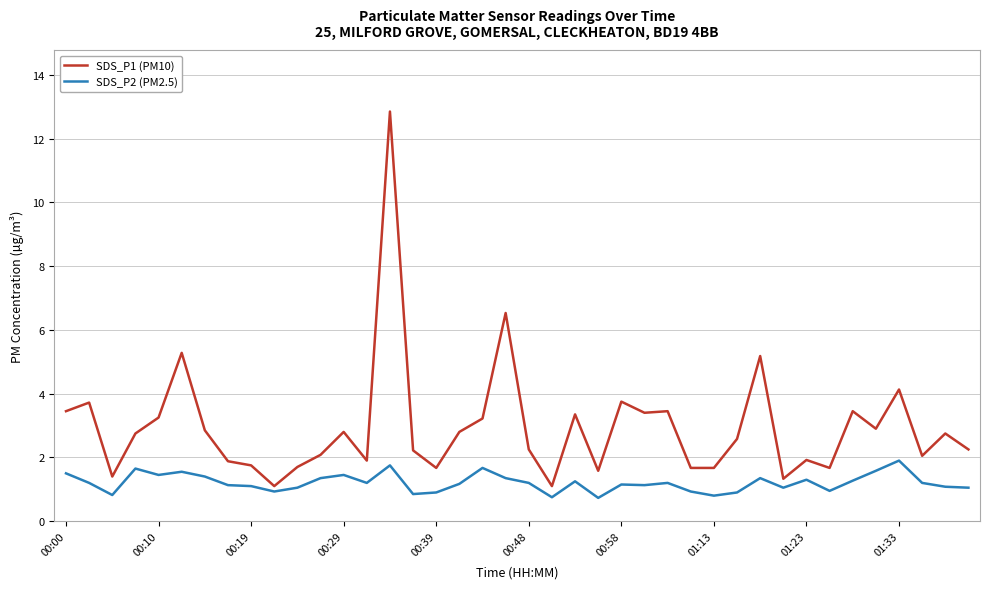

What is the minimum value shown in the chart?

0.7